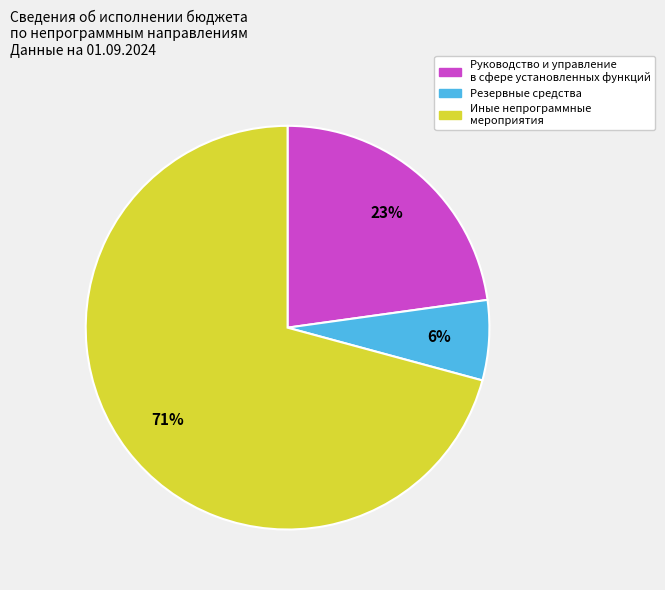

What is the ratio of the value at Резервные средства to the value at Руководство и управление в сфере установленных функций?

0.3